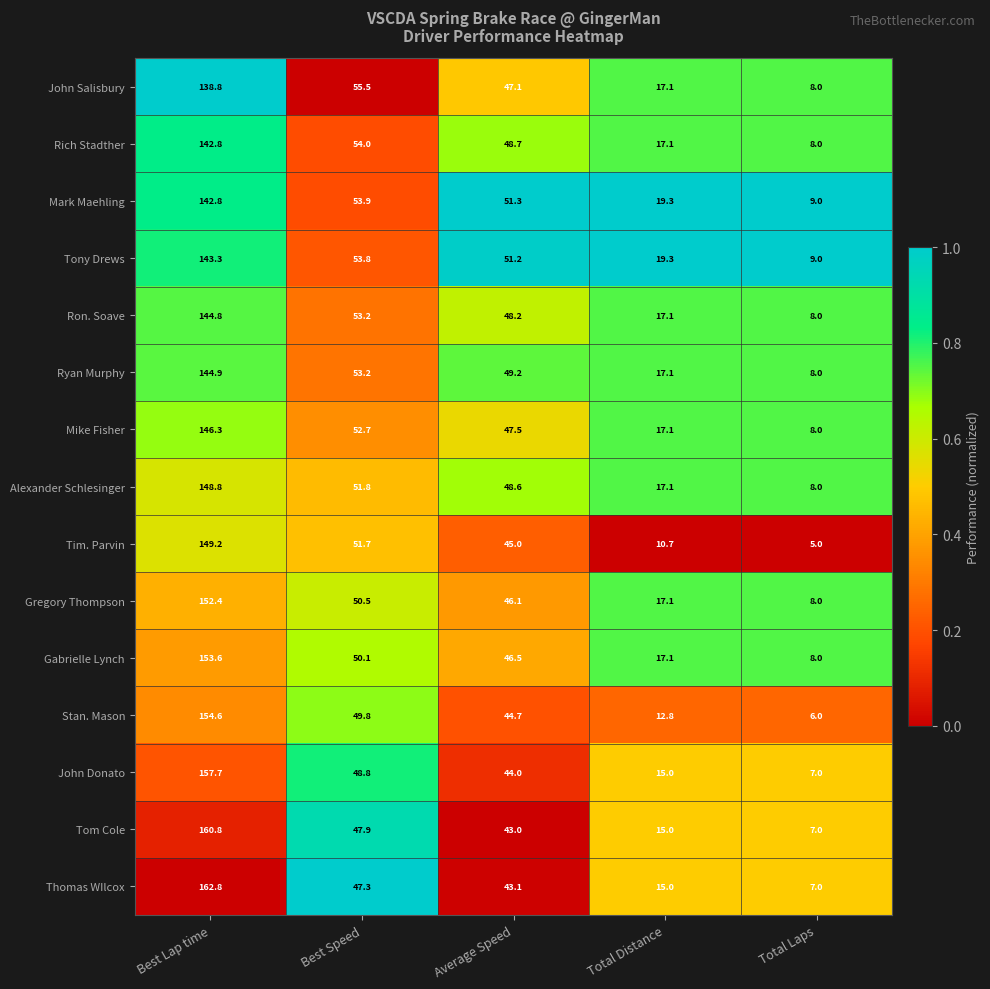

What is the greatest value displayed?

162.8